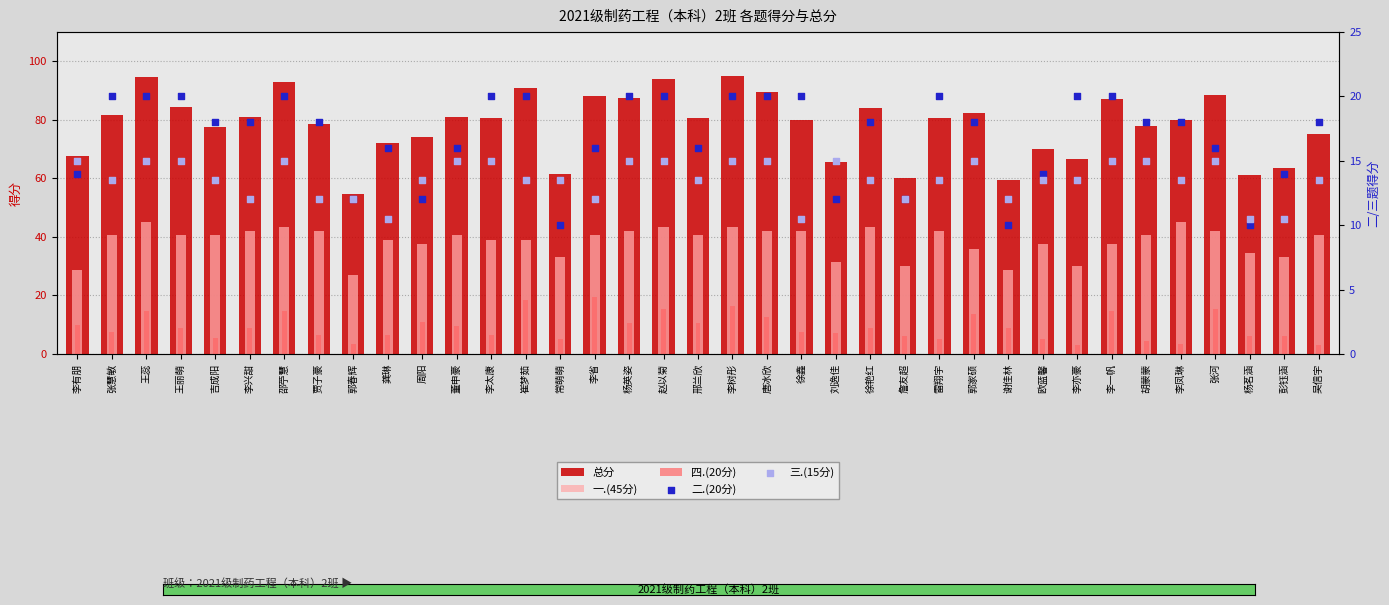

At how many categories does at least one series exceed 4?

37